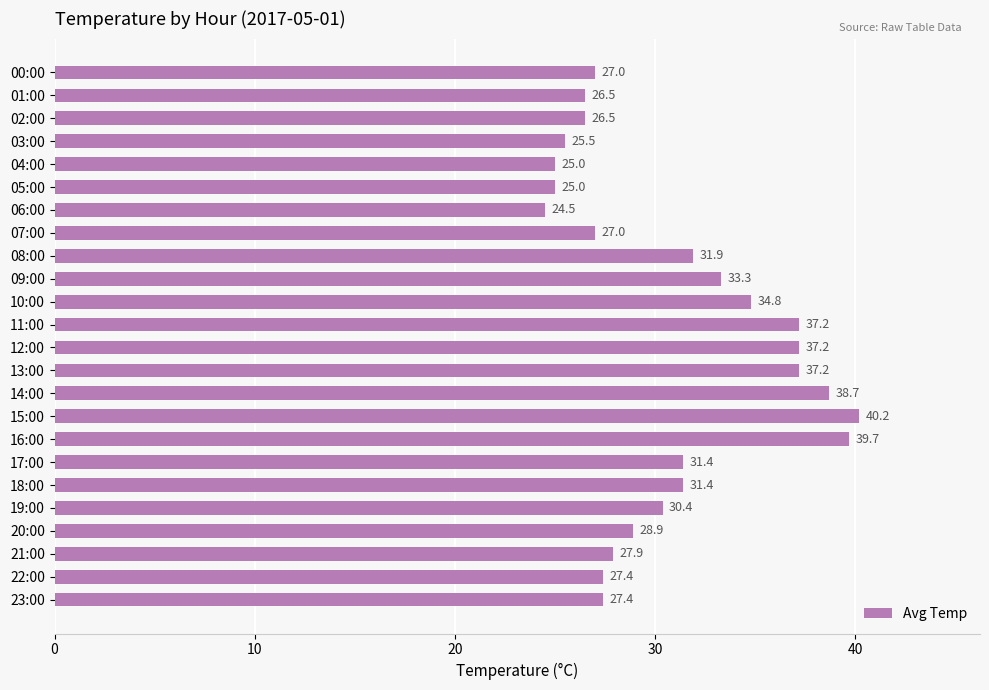

How many series are shown in this chart?

1